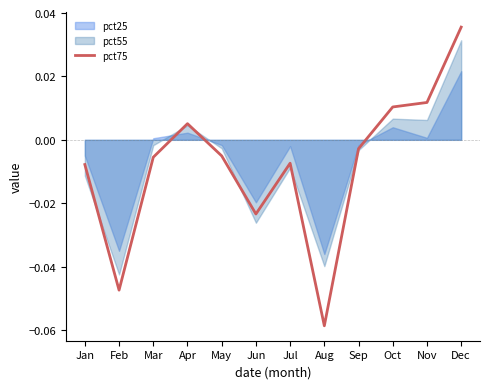

List the labels in order of value, largest first.

Dec, Nov, Oct, Apr, Sep, May, Mar, Jul, Jan, Jun, Feb, Aug